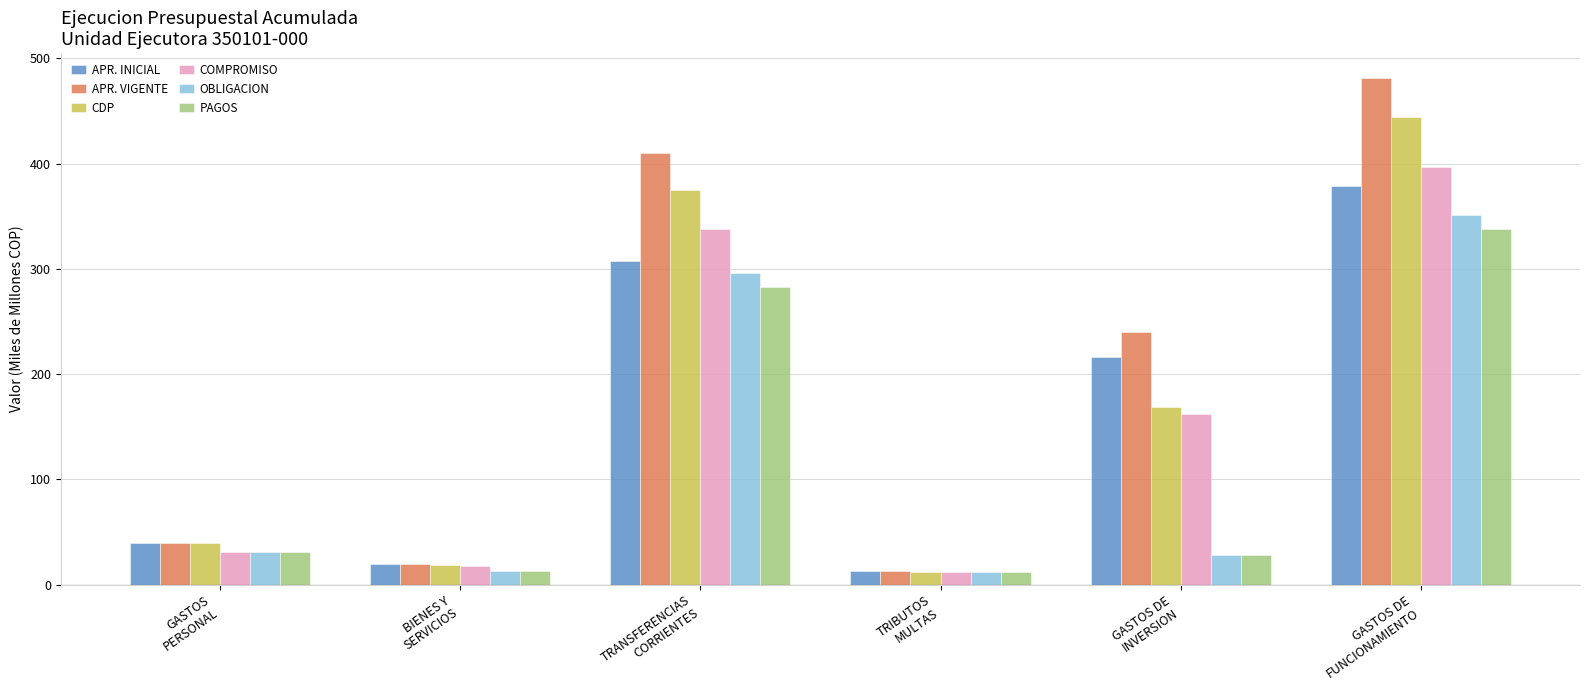

What is the difference between the maximum and second lowest values in the CDP series?

425.7